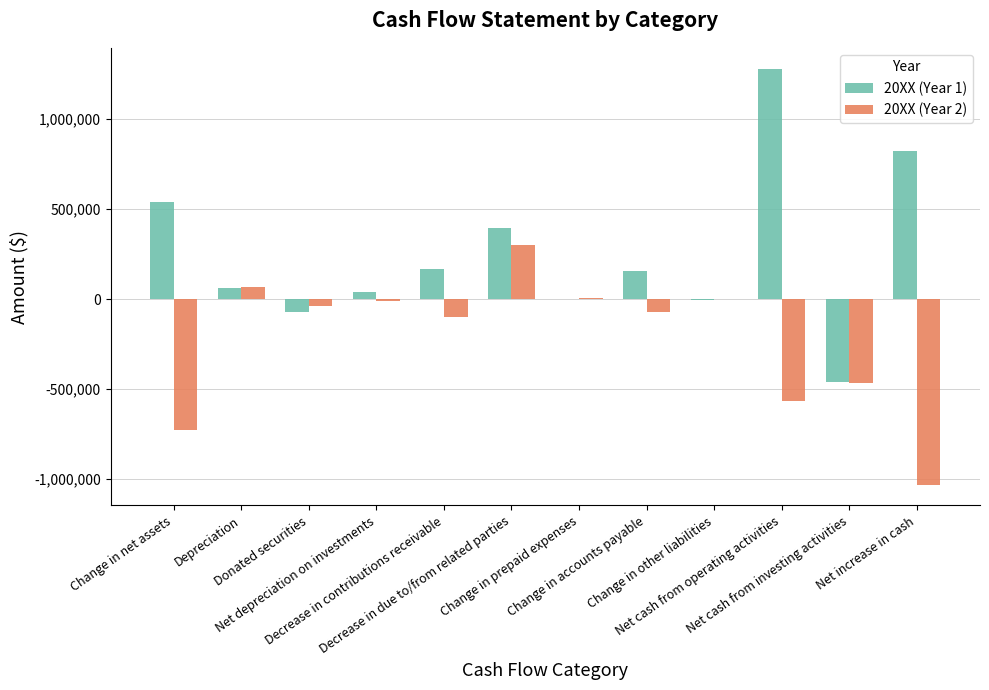

What is the greatest value displayed?

1280000